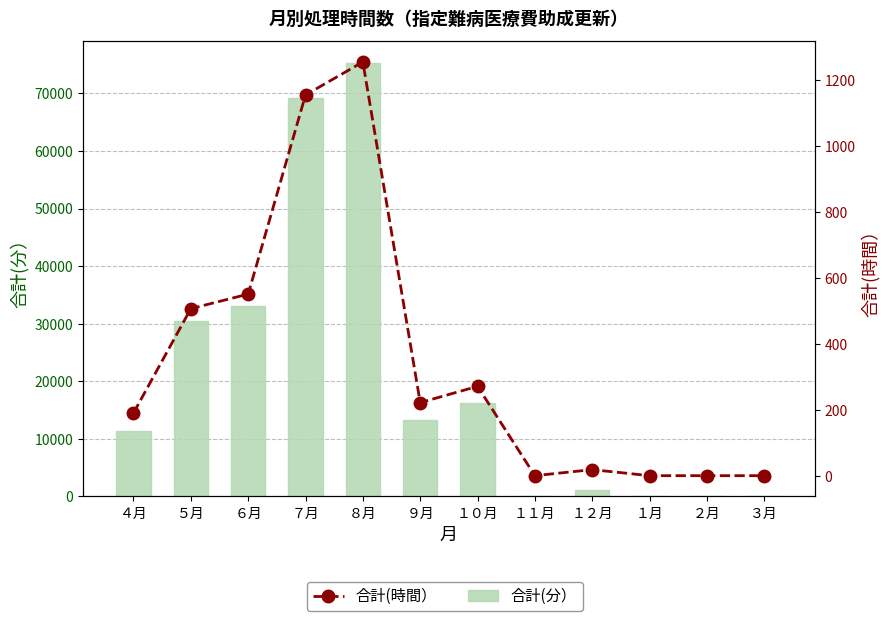

Which label corresponds to the smallest value in the chart?

１１月